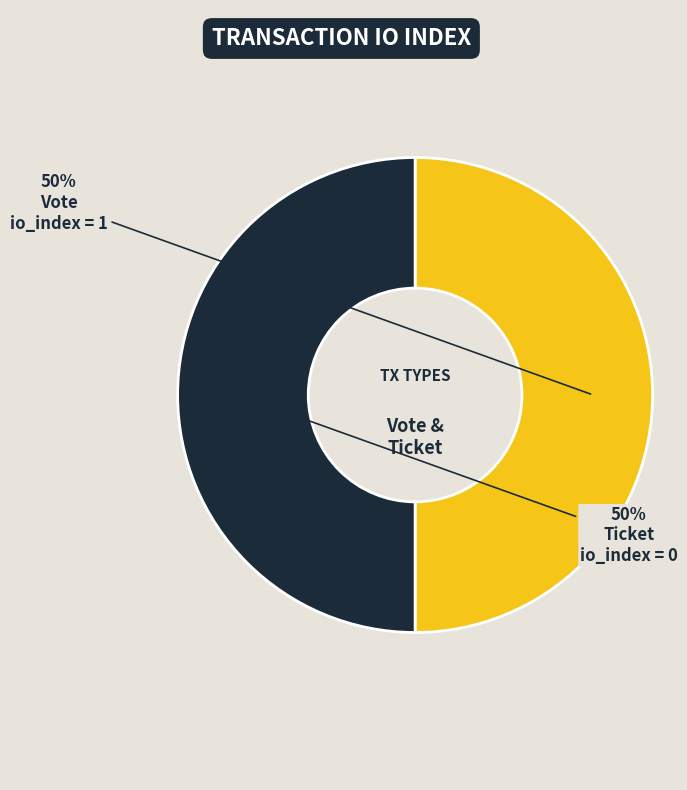

To the nearest percent, what is the average slice percentage?

50%